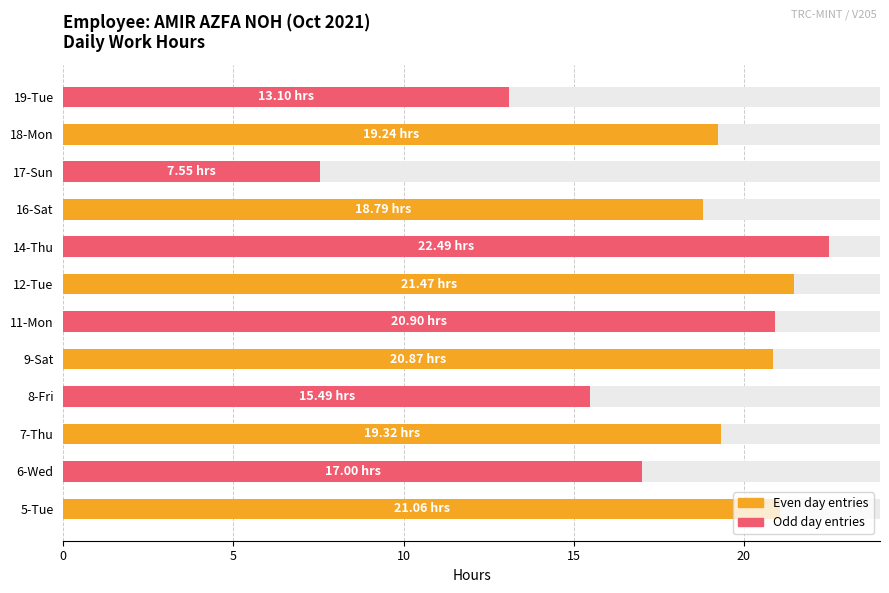

The chart shows a value of 24.4 at 8-Fri. True or false?

False